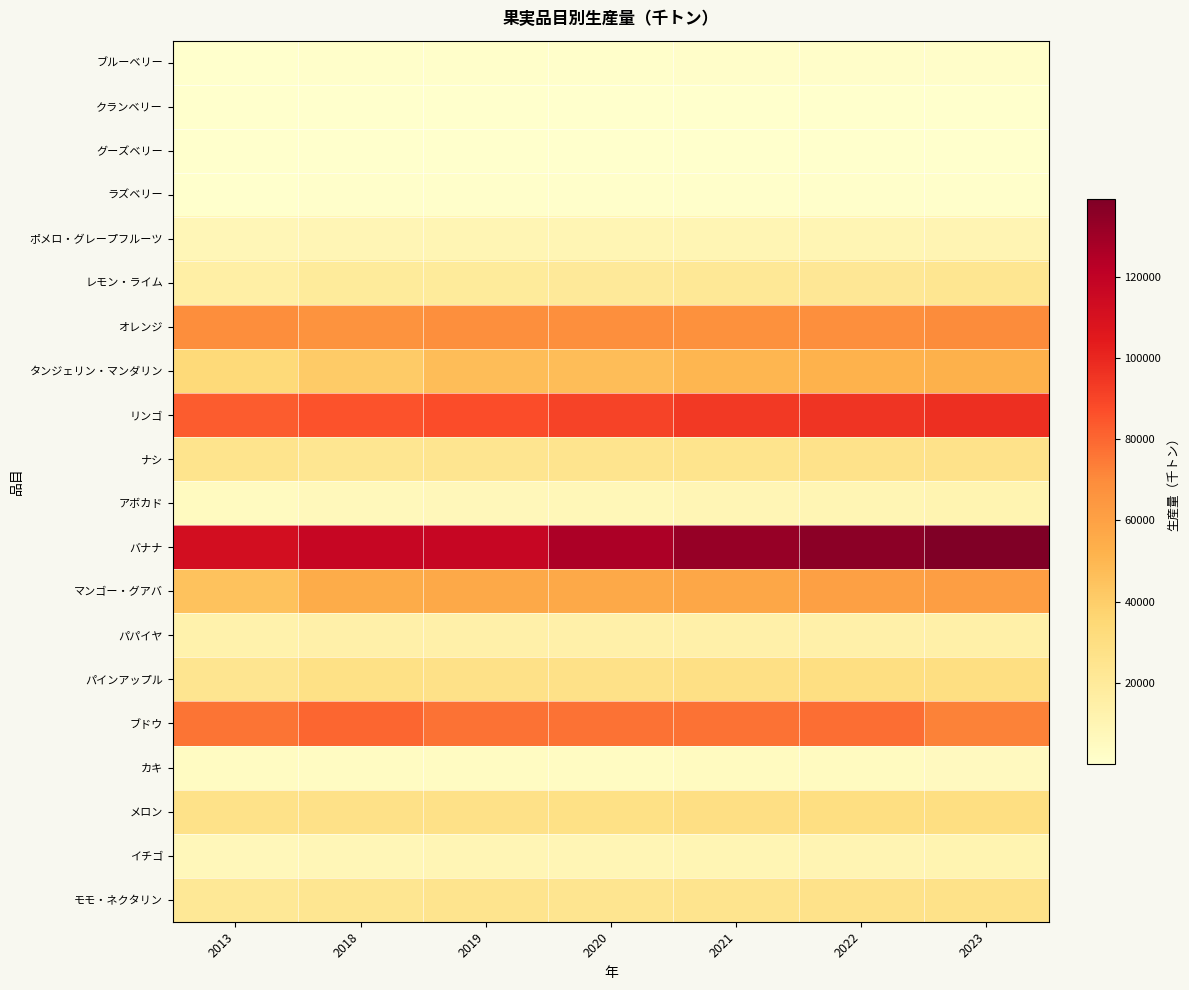

At 2021, list the series in order from largest to smallest.

バナナ, リンゴ, ブドウ, オレンジ, マンゴー・グアバ, タンジェリン・マンダリン, メロン, パインアップル, ナシ, モモ・ネクタリン, レモン・ライム, パパイヤ, イチゴ, ポメロ・グレープフルーツ, アボカド, カキ, ブルーベリー, ラズベリー, クランベリー, グーズベリー